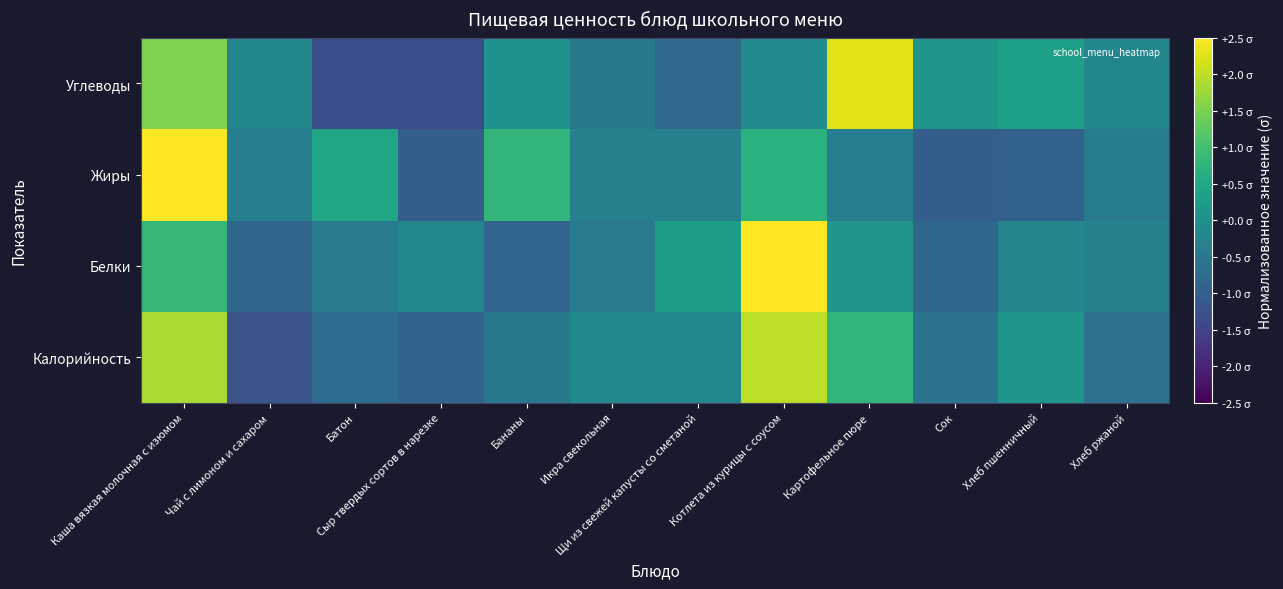

How many series are shown in this chart?

4